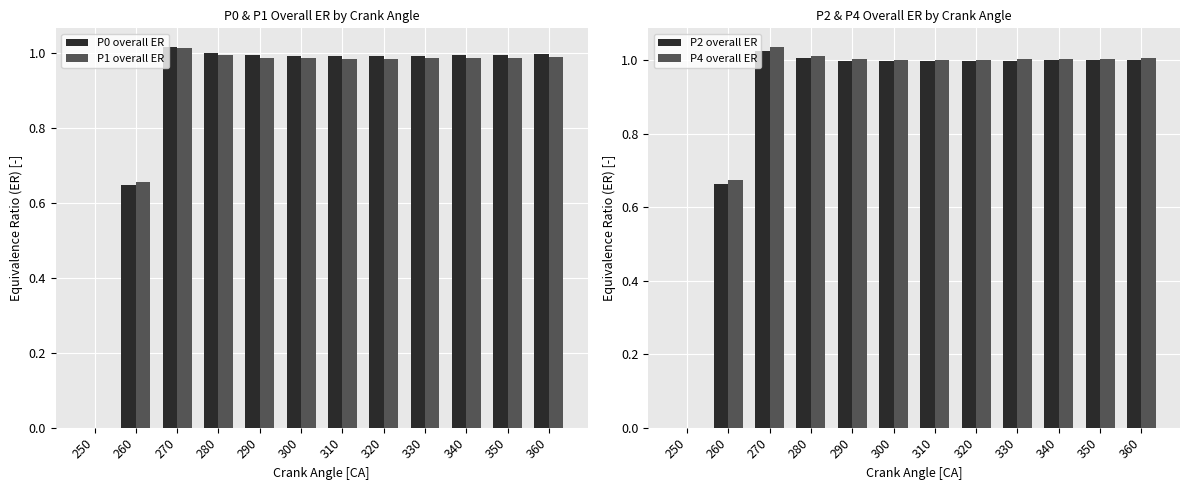

Is it true that P4 overall ER equals 0.6 at 280?

False